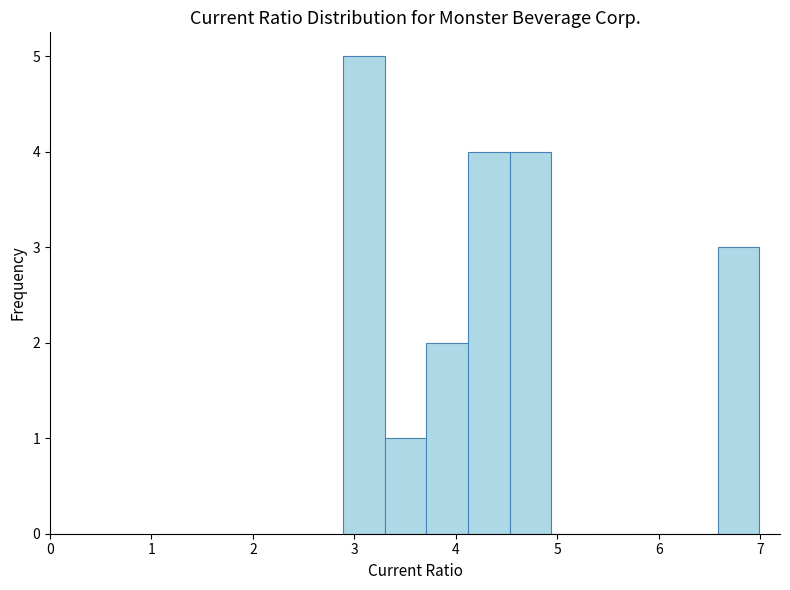

Reading left to right, list every bar in this chart as the range it spans on the x-axis followed by its height. Neither the bar edges nor the heights are printed on the chart, so give them approximately, as read against the axes.

2.89 to 3.30: 5
3.30 to 3.71: 1
3.71 to 4.12: 2
4.12 to 4.53: 4
4.53 to 4.94: 4
4.94 to 5.35: 0
5.35 to 5.76: 0
5.76 to 6.17: 0
6.17 to 6.58: 0
6.58 to 6.99: 3